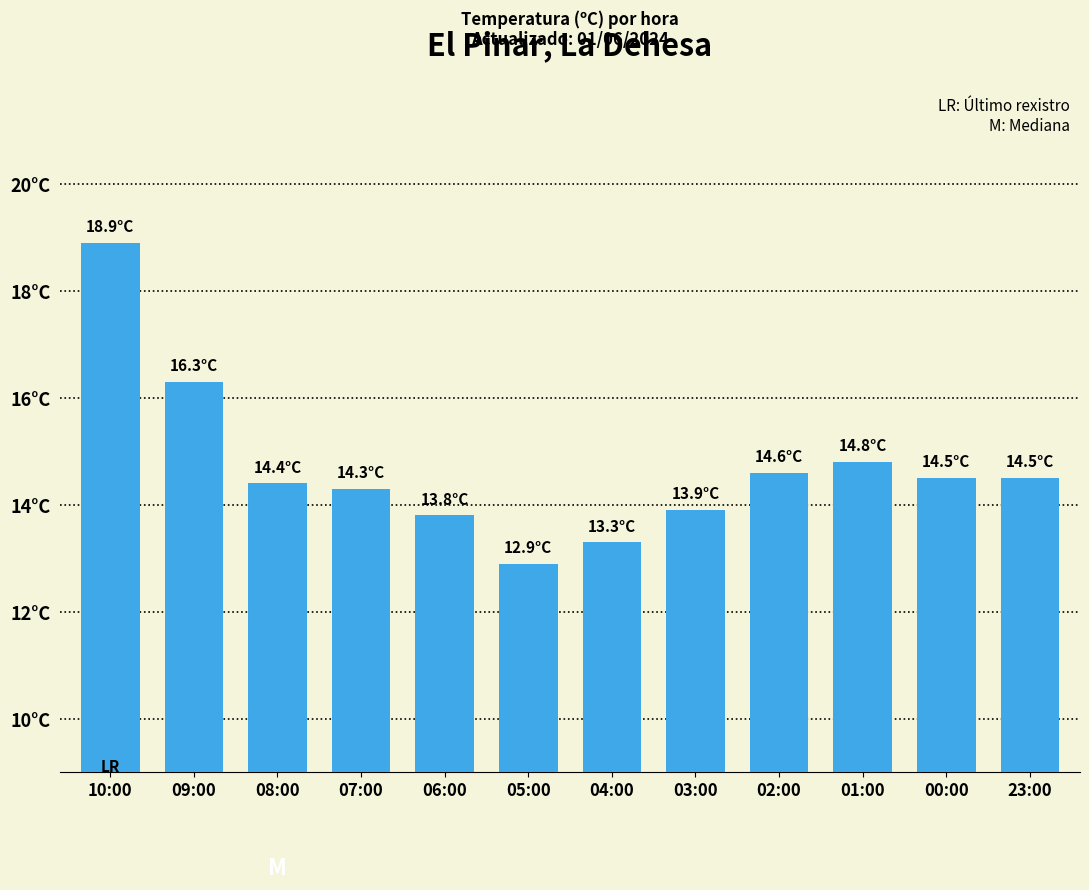

Are the bars horizontal?

No